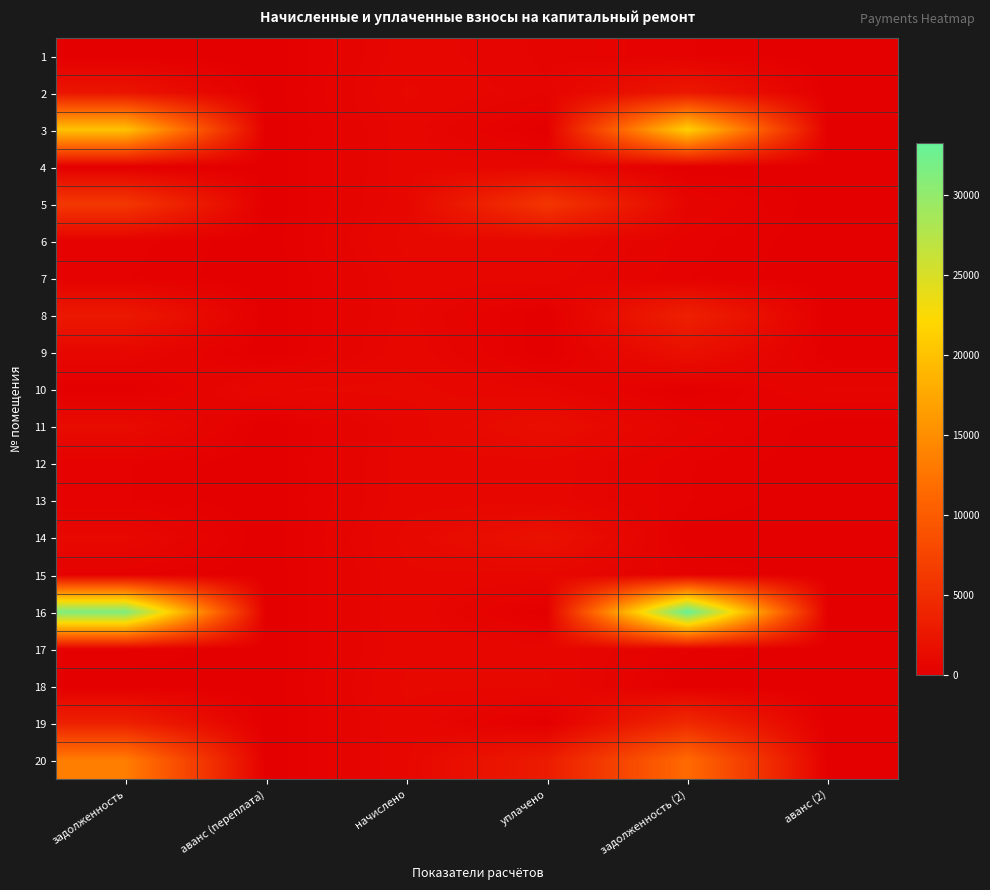

At which category does the chart reach its minimum across all series?

задолженность